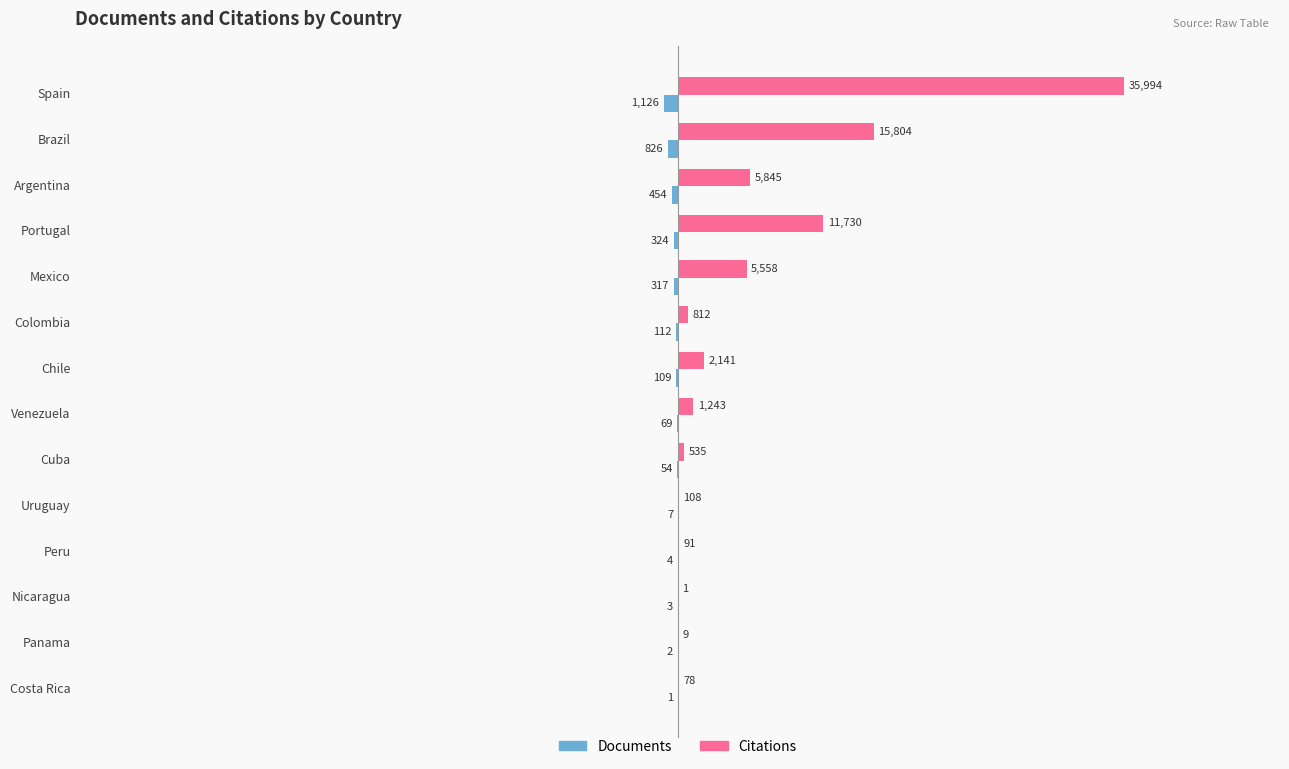

True or false: Documents has a value of -4 at Peru.

True